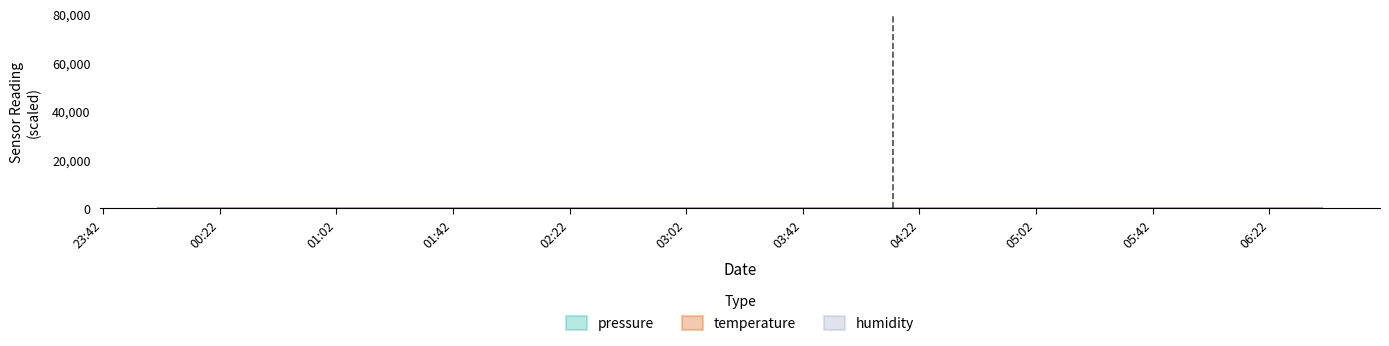

The temperature series shows 60.7 at 02:07. True or false?

False